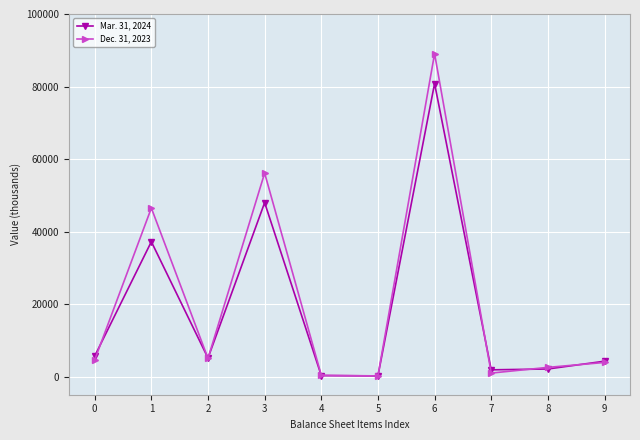

What are all the series names shown in the legend?

Mar. 31, 2024, Dec. 31, 2023